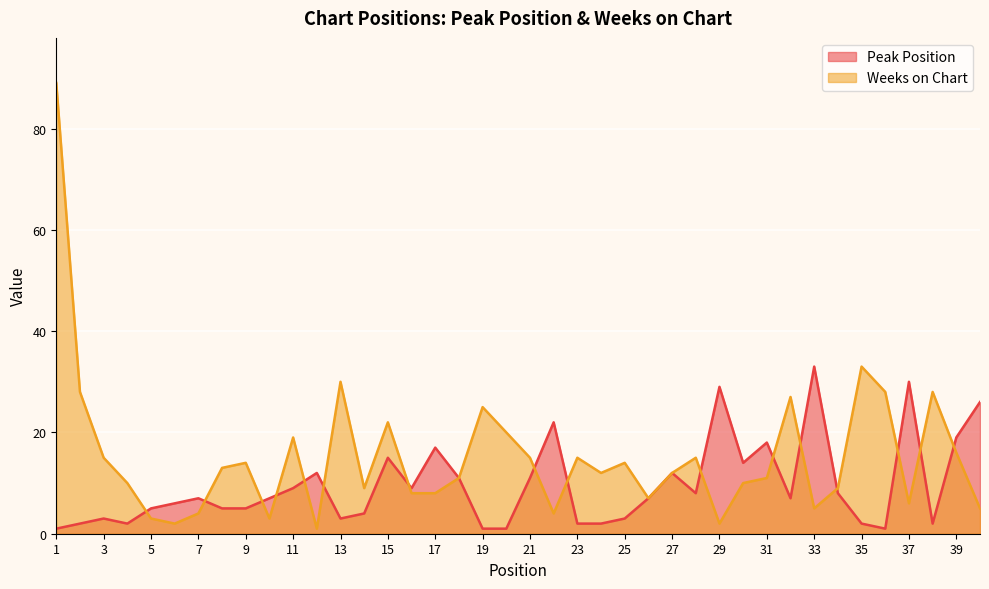

Is the value of Weeks on Chart at 39 greater than the value of Peak Position at 21?

Yes